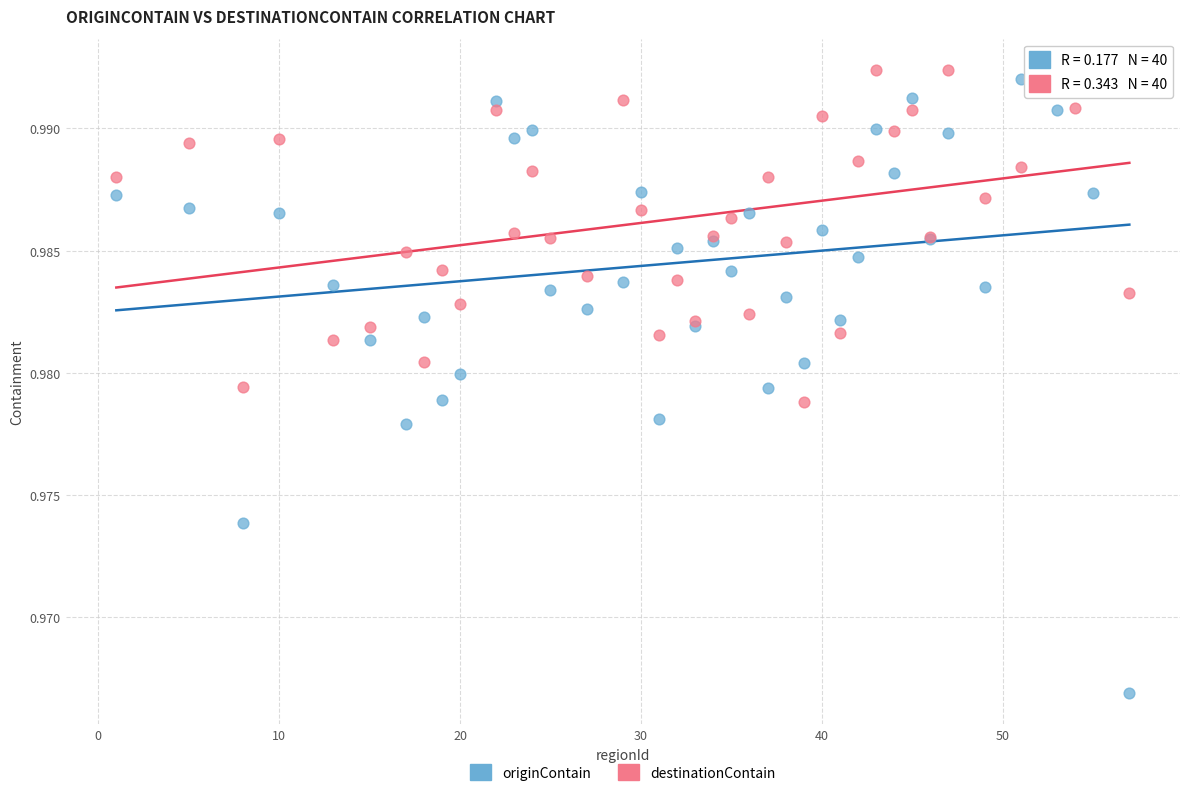

Which series reaches the minimum Y coordinate?

originContain